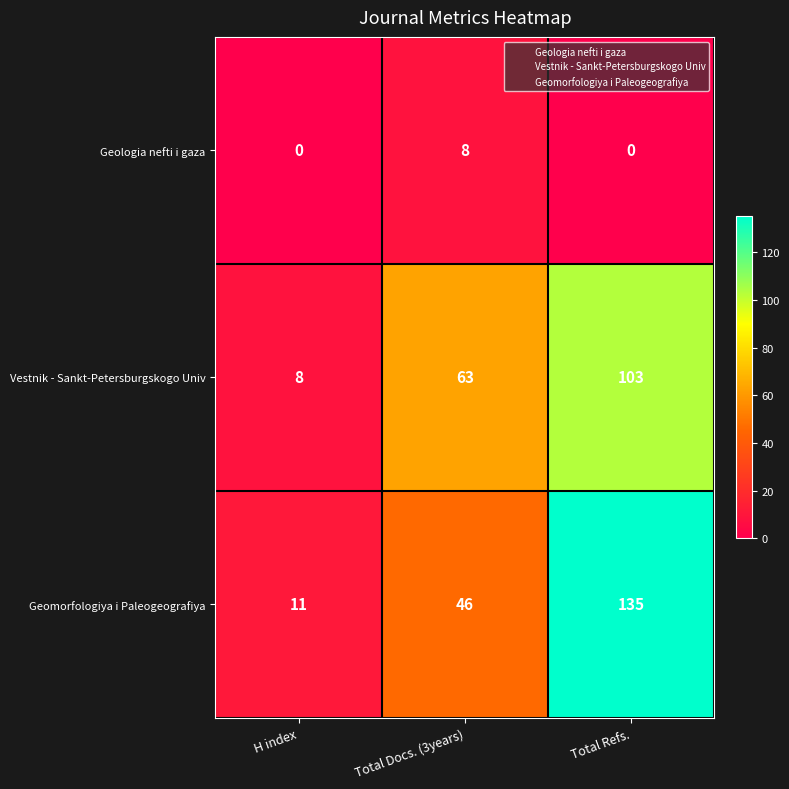

What is the difference between the maximum and minimum values in the Vestnik - Sankt-Petersburgskogo Univ series?

95